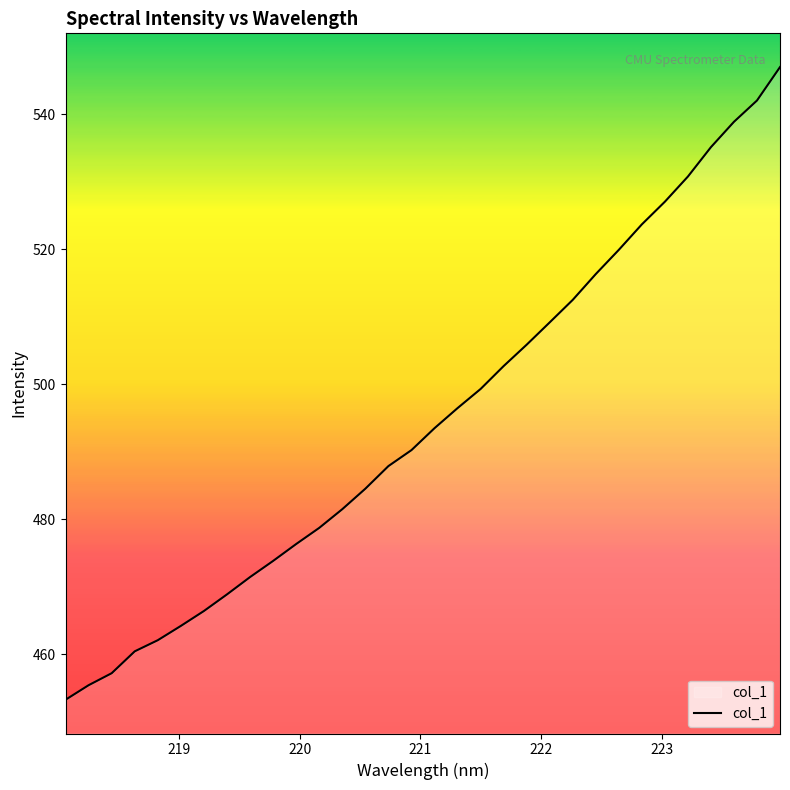

What is the difference between the maximum and minimum values?

93.7